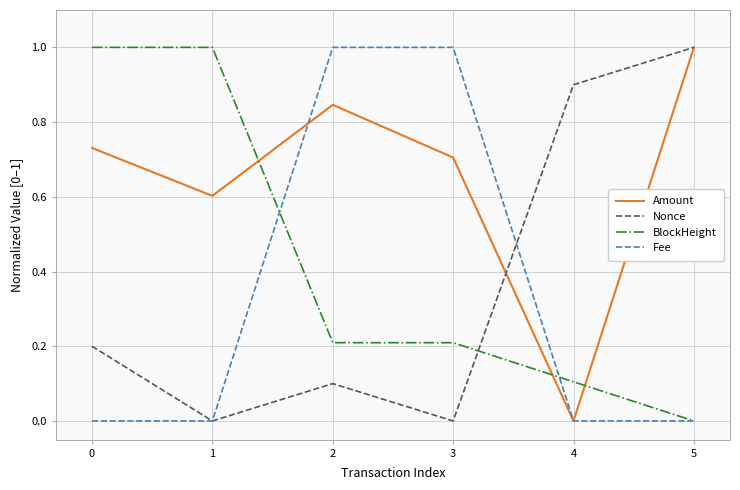

What is the highest value of the Fee series?

1.0